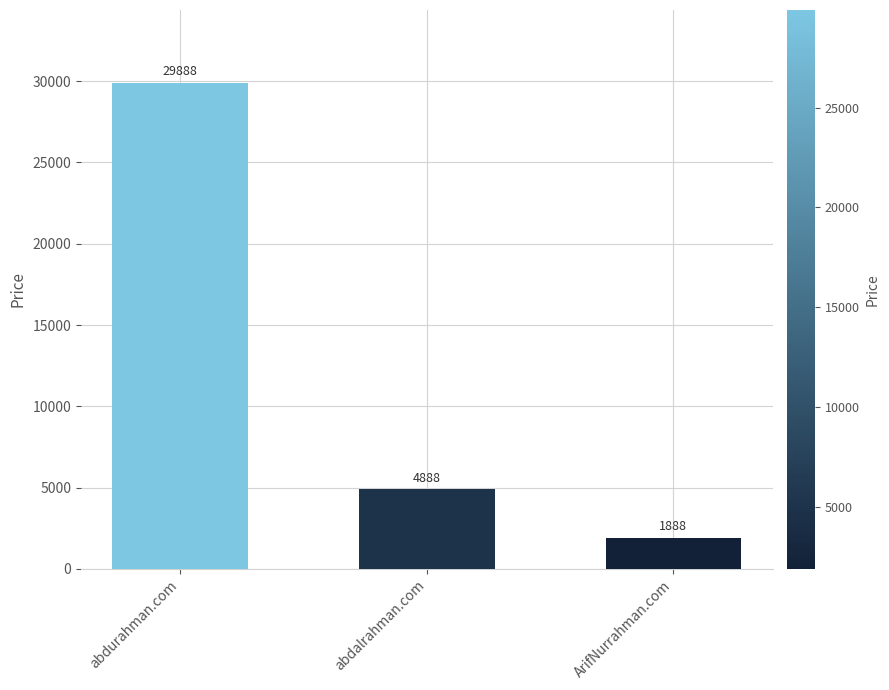

Rank the categories by value from highest to lowest.

abdurahman.com, abdalrahman.com, ArifNurrahman.com